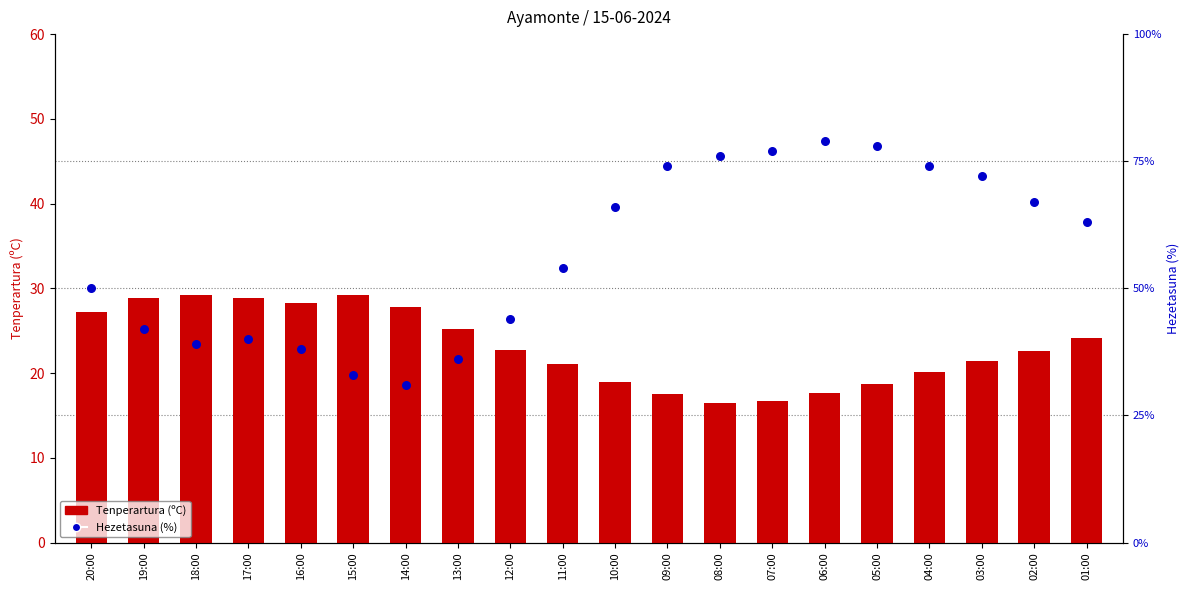

Which series contains the lowest Y value?

Tenperartura (ºC)